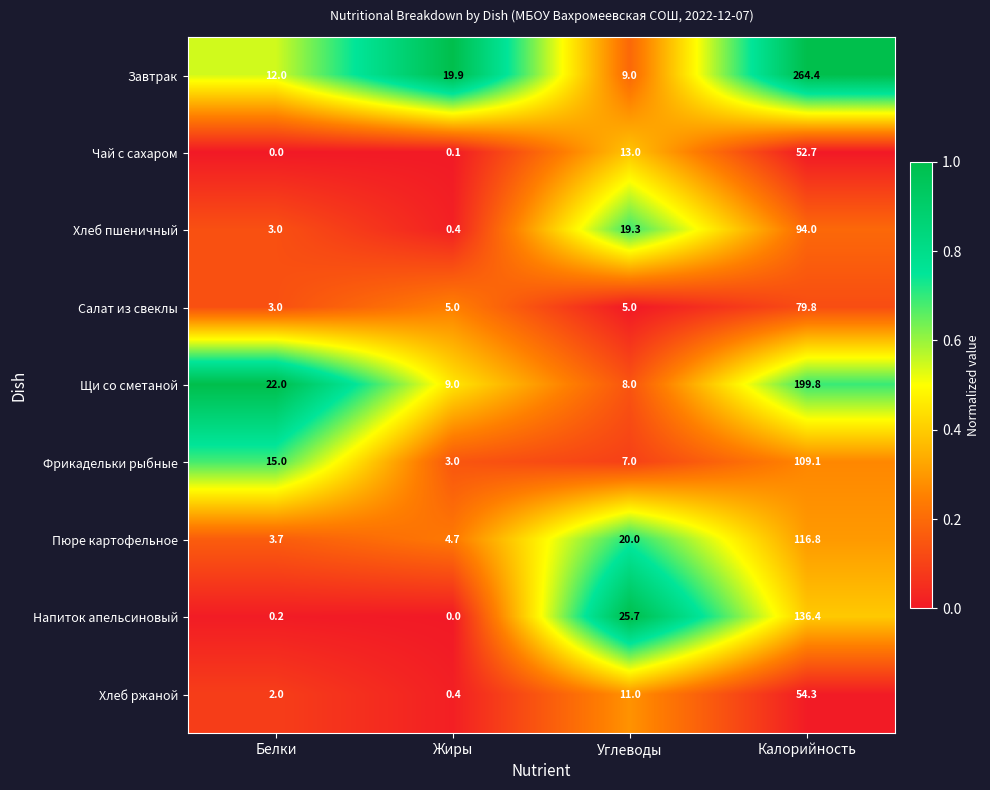

True or false: Фрикадельки рыбные has a value of 7.0 at Углеводы.

True